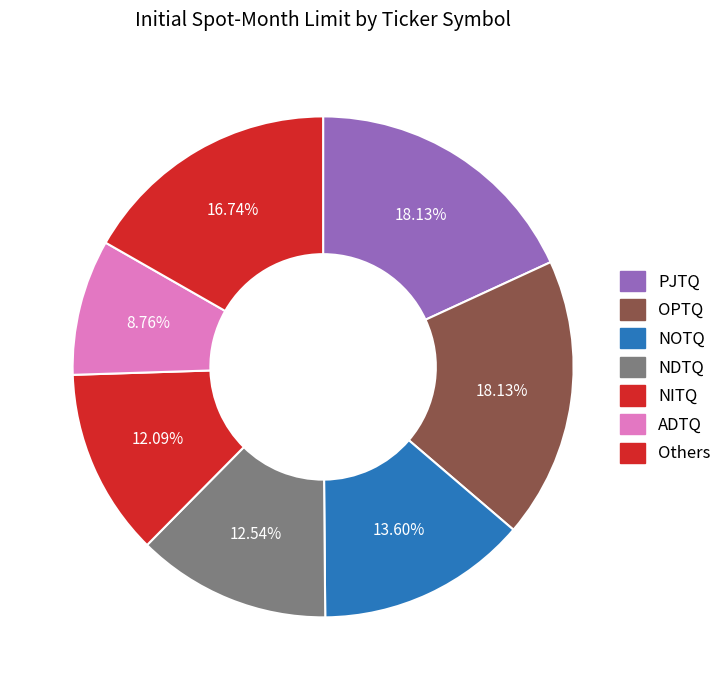

Count the number of slices in the pie.

7